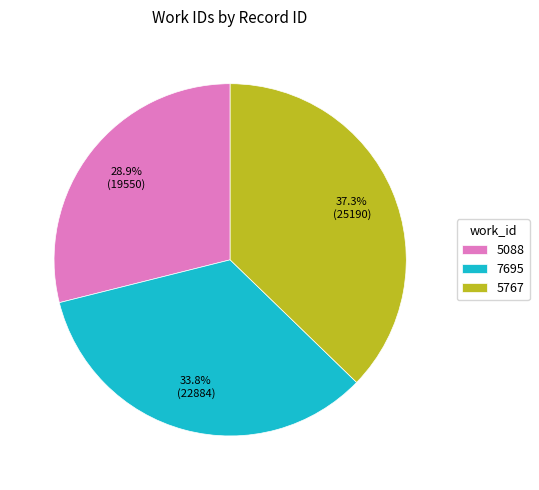

How many segments does this pie chart have?

3